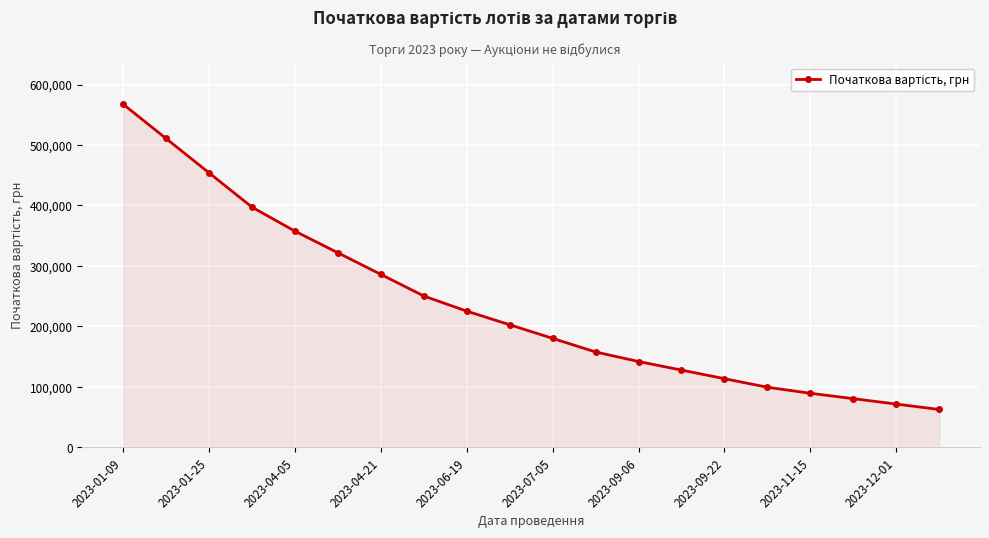

What is the value of the 12th point from the left?

157676.4